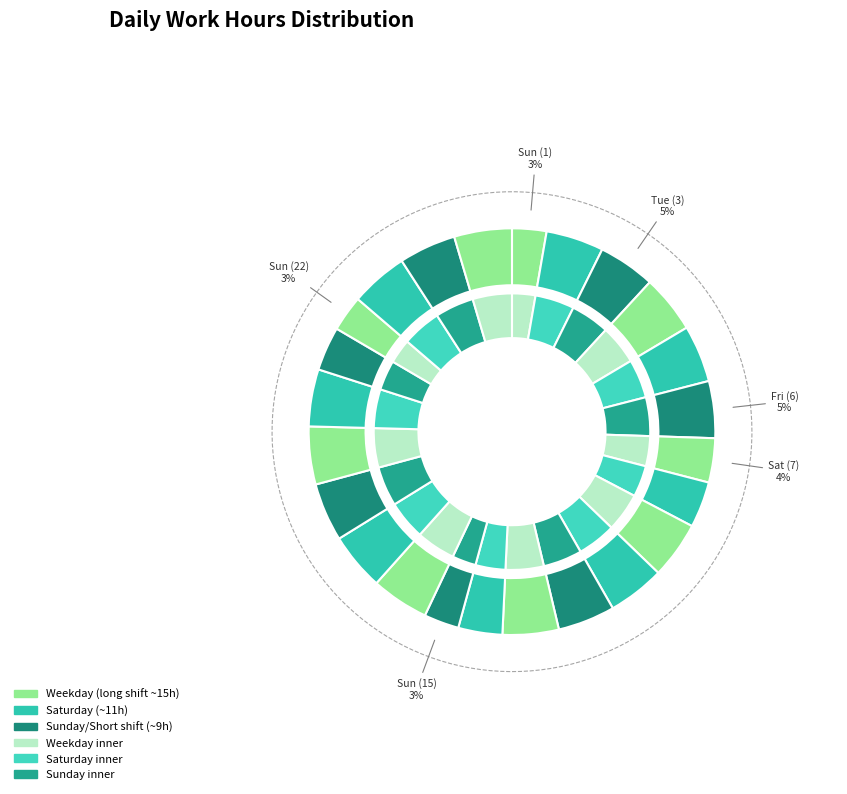

What is the change in value from Tue (17) to Sat (21)?

-3.5